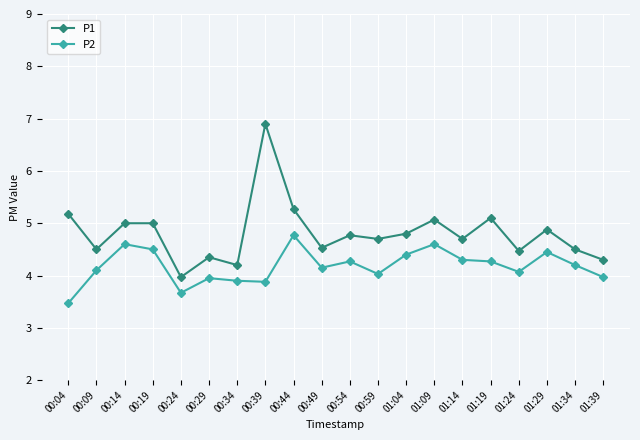

What is the minimum value shown in the chart?

3.5